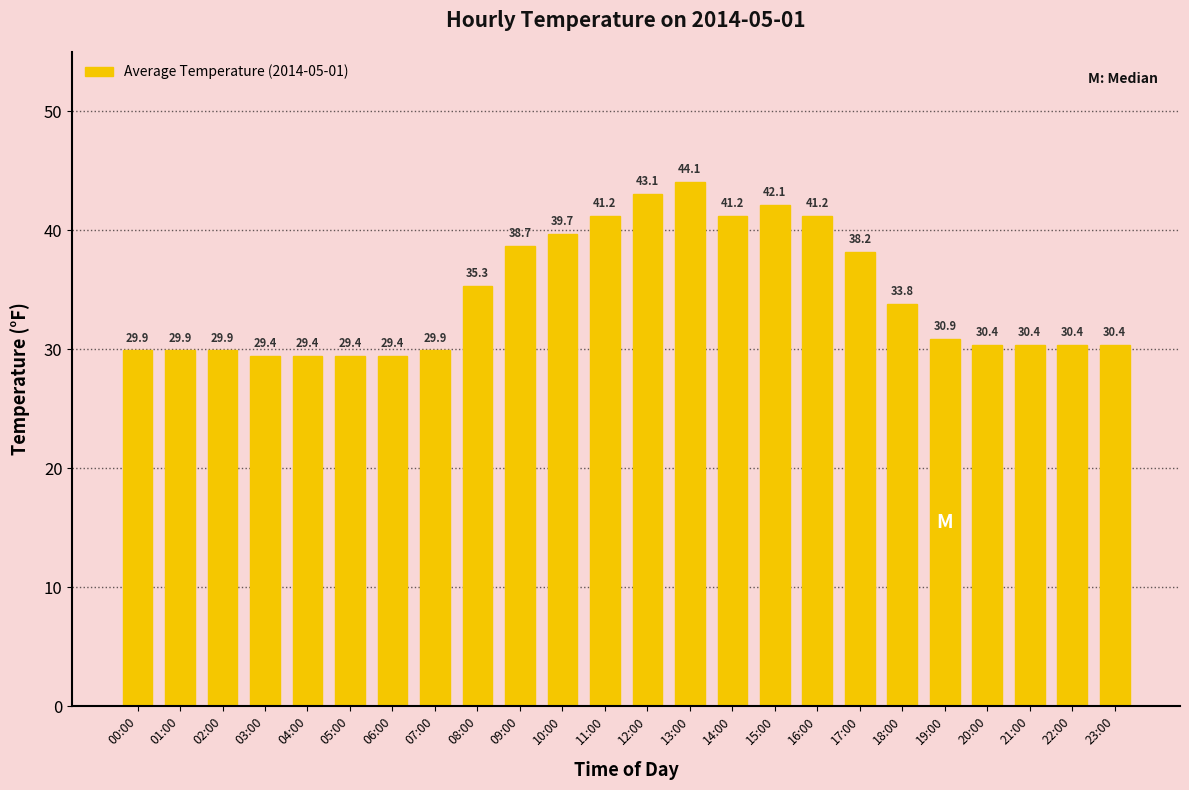

What is the difference between the maximum and minimum values?

14.7